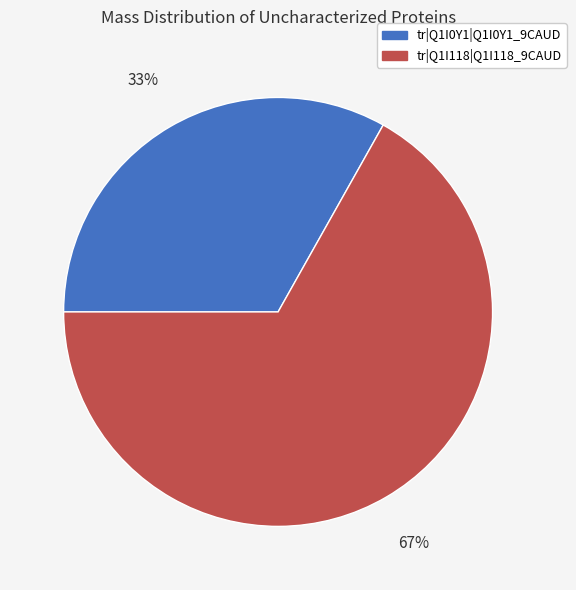

Count the number of slices in the pie.

2